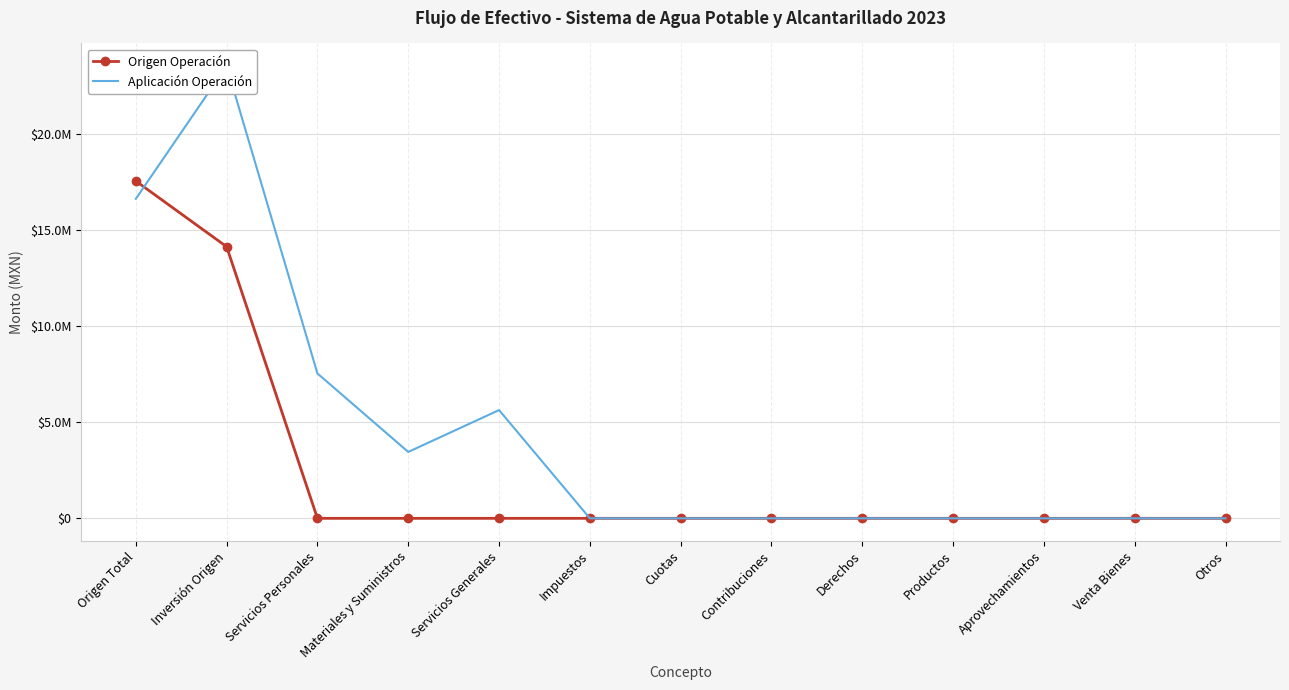

Which series has the largest range (max minus min)?

Aplicación Operación